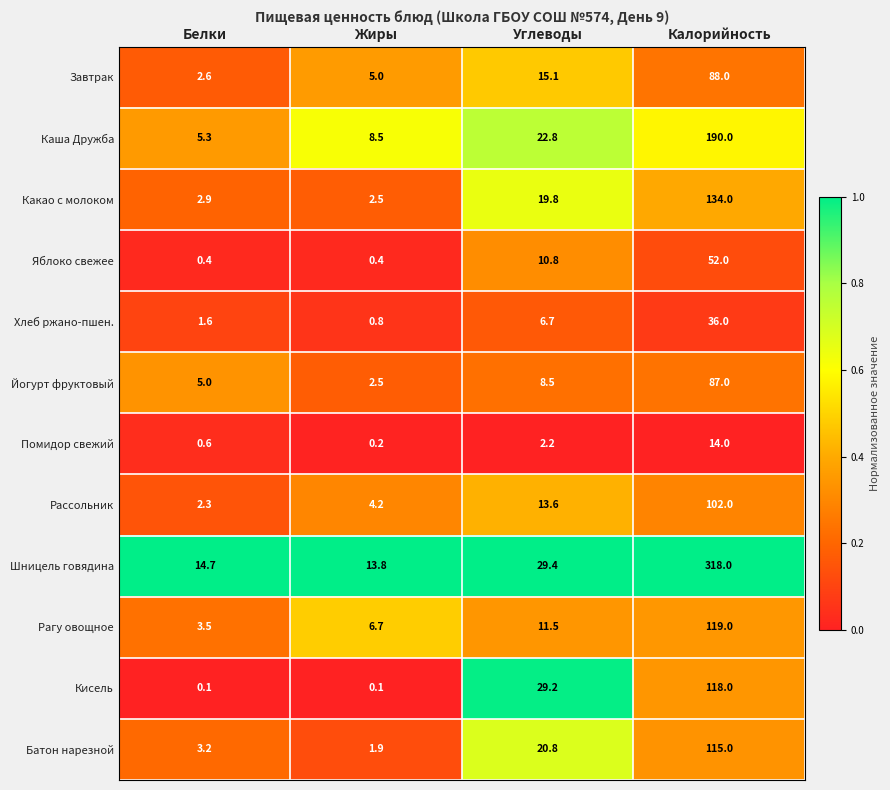

What is the lowest value of the Йогурт фруктовый series?

2.5